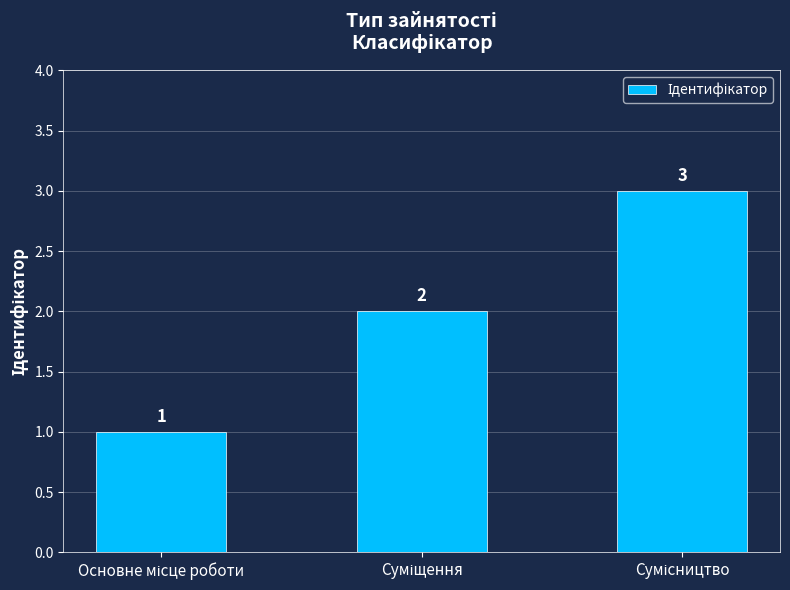

What is the sum of all values?

6